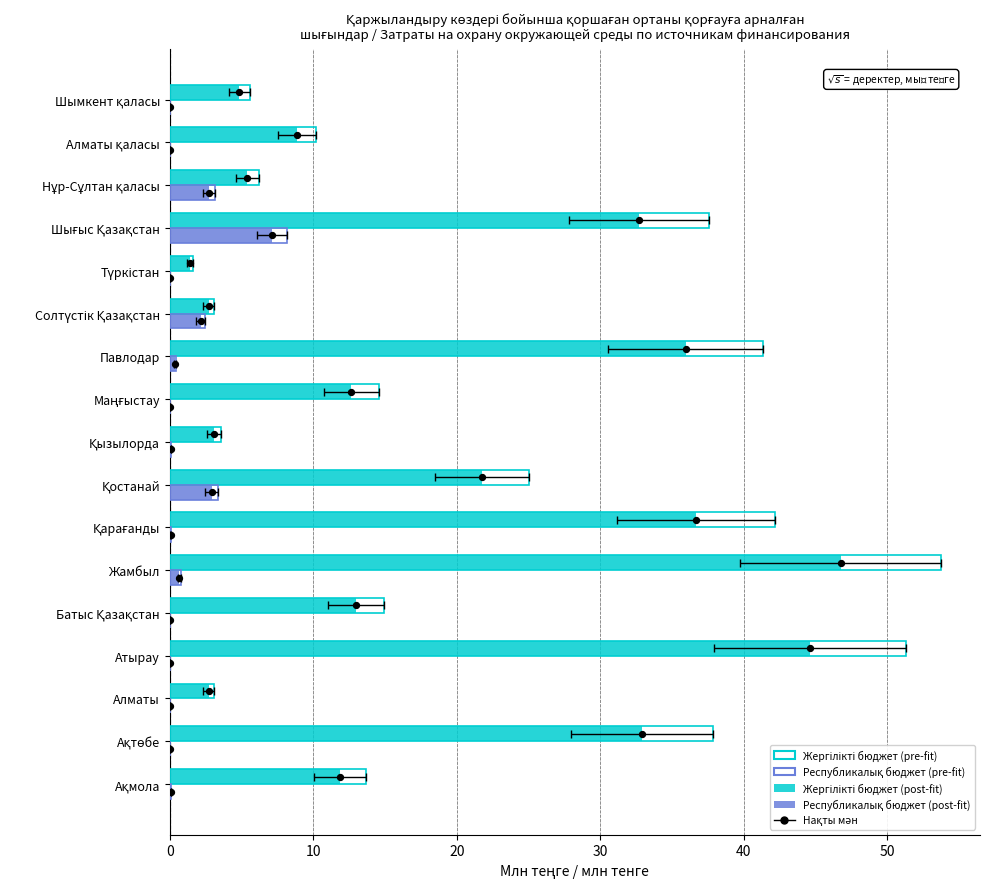

At how many categories does at least one series exceed 32?

6